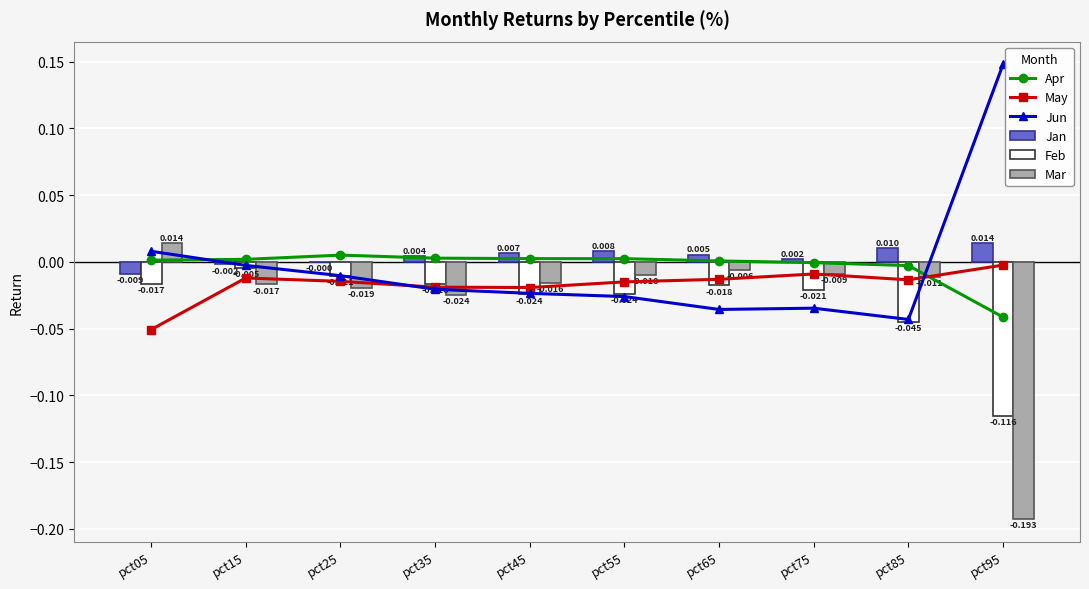

Does the chart contain any negative values?

Yes